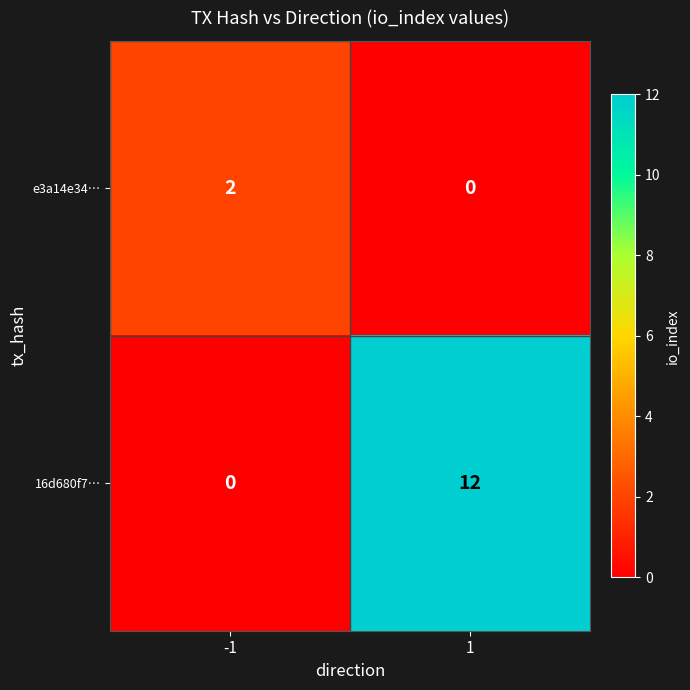

Reading right to left, list all the values displayed in this chart.

e3a14e34…: 1=0	-1=2
16d680f7…: 1=12	-1=0